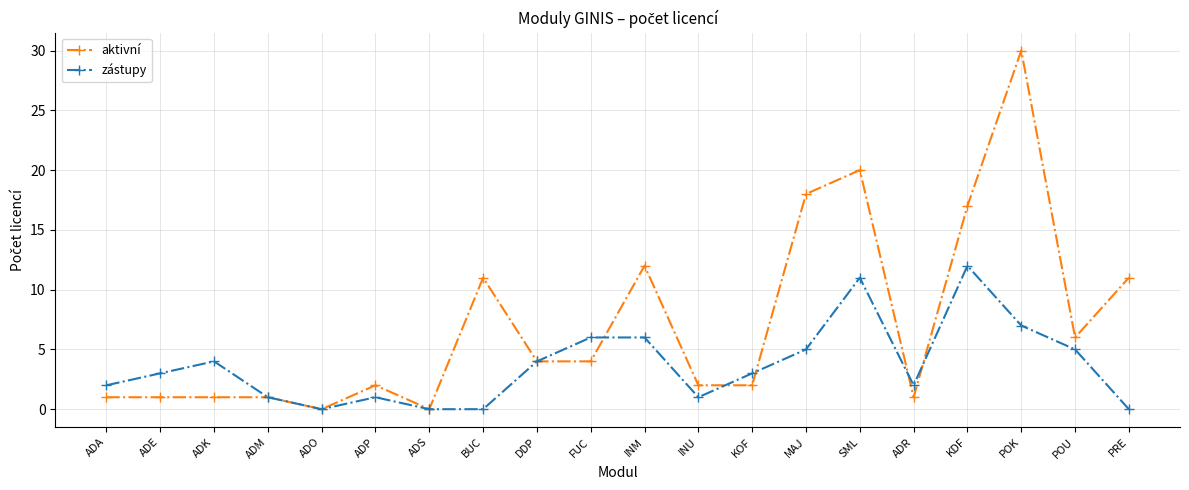

What is the sum of all aktivní values?

144